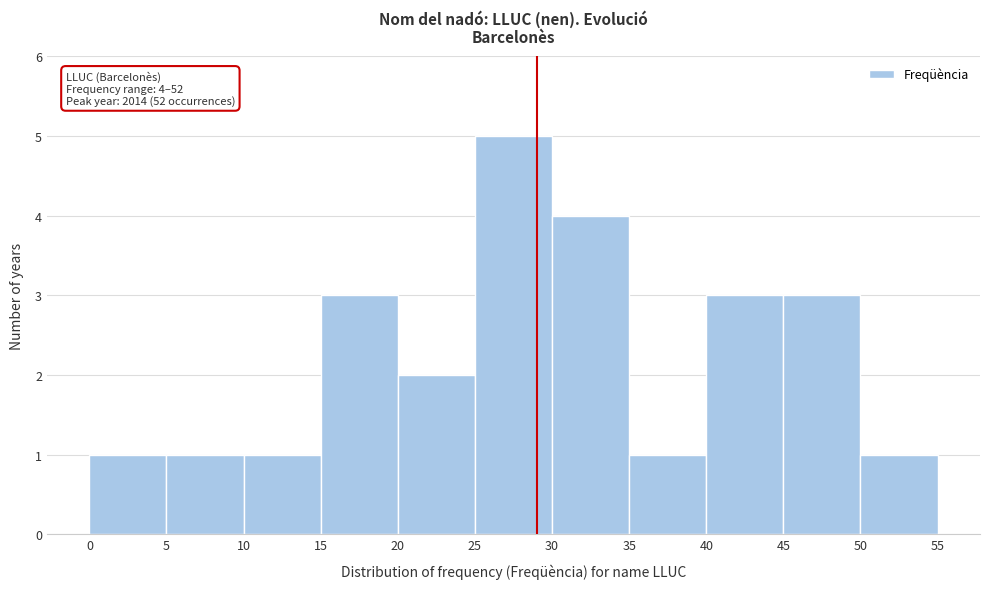

Which range on the x-axis has the tallest bar?

25 to 30